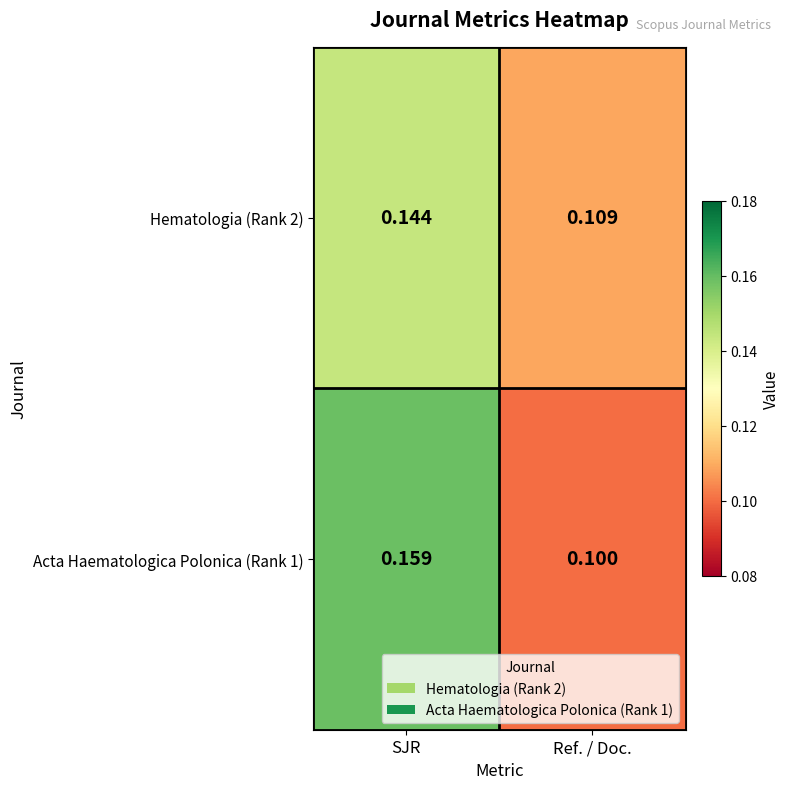

Which category has the lowest value in the Hematologia (Rank 2) series?

Ref. / Doc.